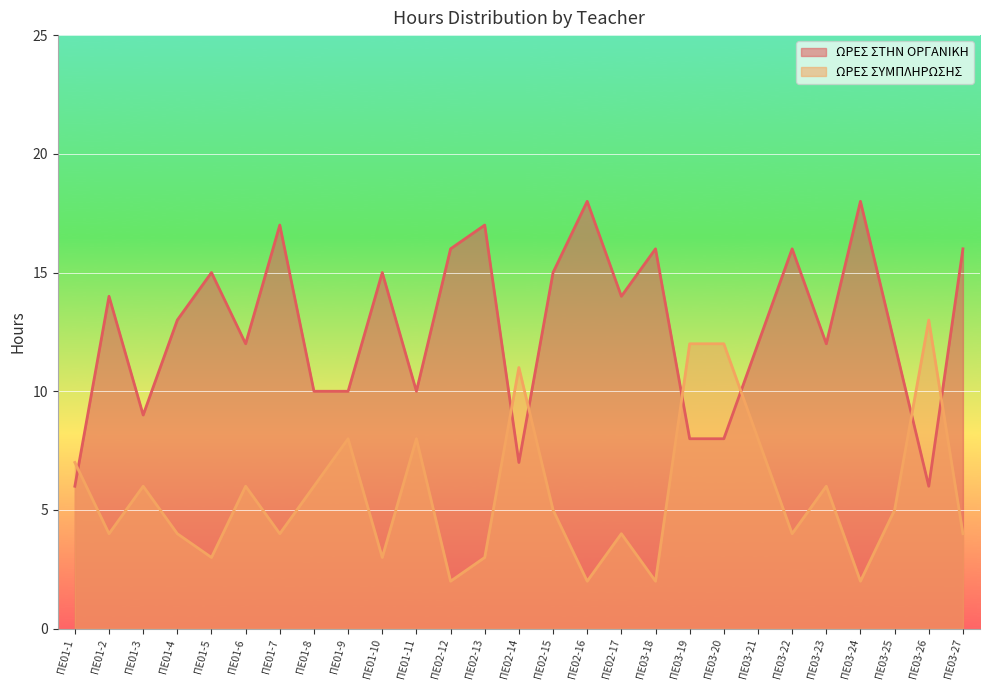

Count the number of data series in this chart.

2